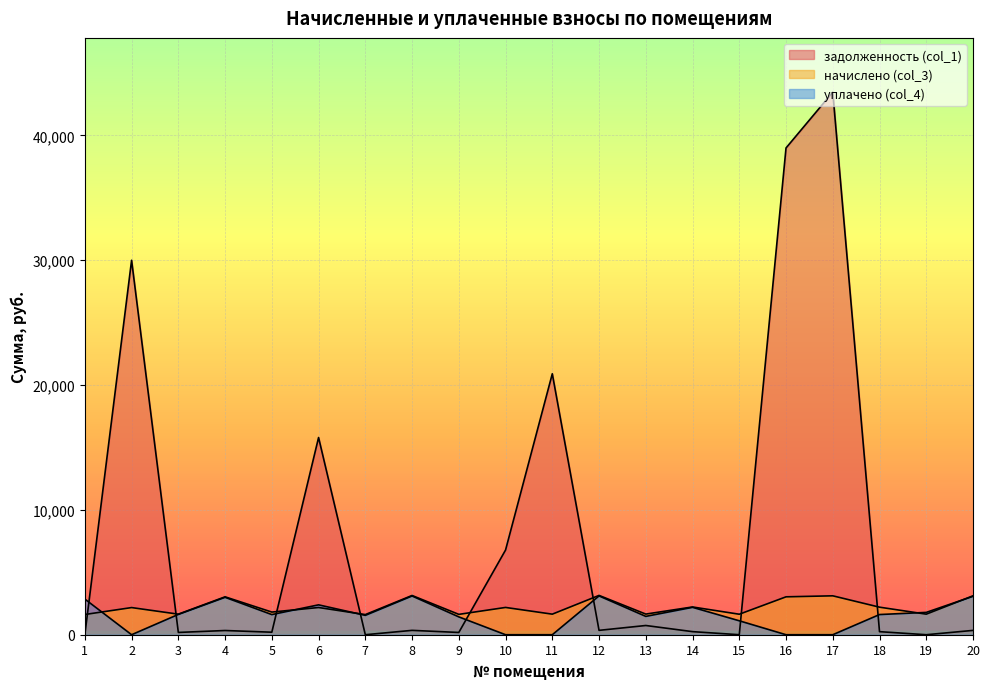

Reading left to right, transcribe all the data shown in this chart.

задолженность (col_1): 1=0.0	2=29993.2	3=183.0	4=337.3	5=201.5	6=15795.8	7=0.0	8=349.2	9=181.2	10=6783.6	11=20902.4	12=349.8	13=738.6	14=247.0	15=0.0	16=38989.2	17=43460.0	18=245.2	19=0.0	20=346.2
начислено (col_3): 1=1620.0	2=2174.3	3=1646.9	4=3035.4	5=1813.8	6=2179.7	7=1612.2	8=3143.1	9=1630.7	10=2185.1	11=1646.9	12=3148.5	13=1652.3	14=2222.7	15=1641.5	16=3035.4	17=3116.2	18=2206.6	19=1646.9	20=3116.2
уплачено (col_4): 1=2855.3	2=0.0	3=1626.1	4=2997.1	5=1612.2	6=2393.0	7=1551.0	8=3103.4	9=1428.9	10=0.0	11=0.0	12=3107.9	13=1468.7	14=2194.7	15=1115.8	16=0.0	17=0.0	18=1616.2	19=1788.3	20=3076.8